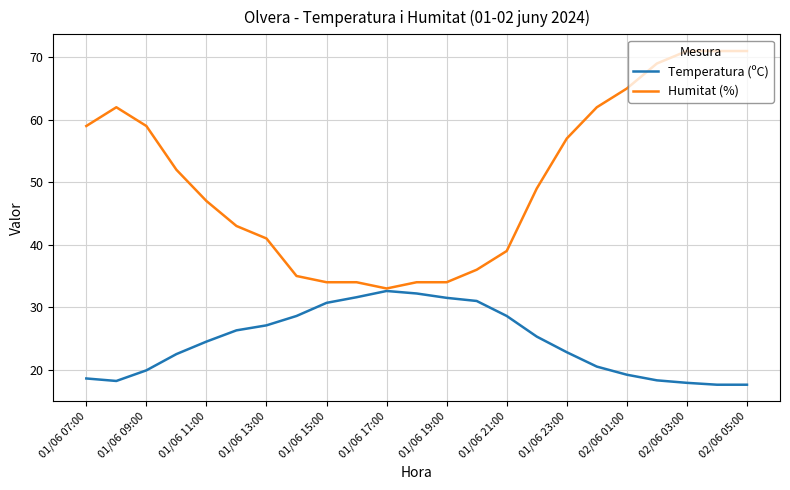

What is the average value of the Humitat (%) series?

50.3